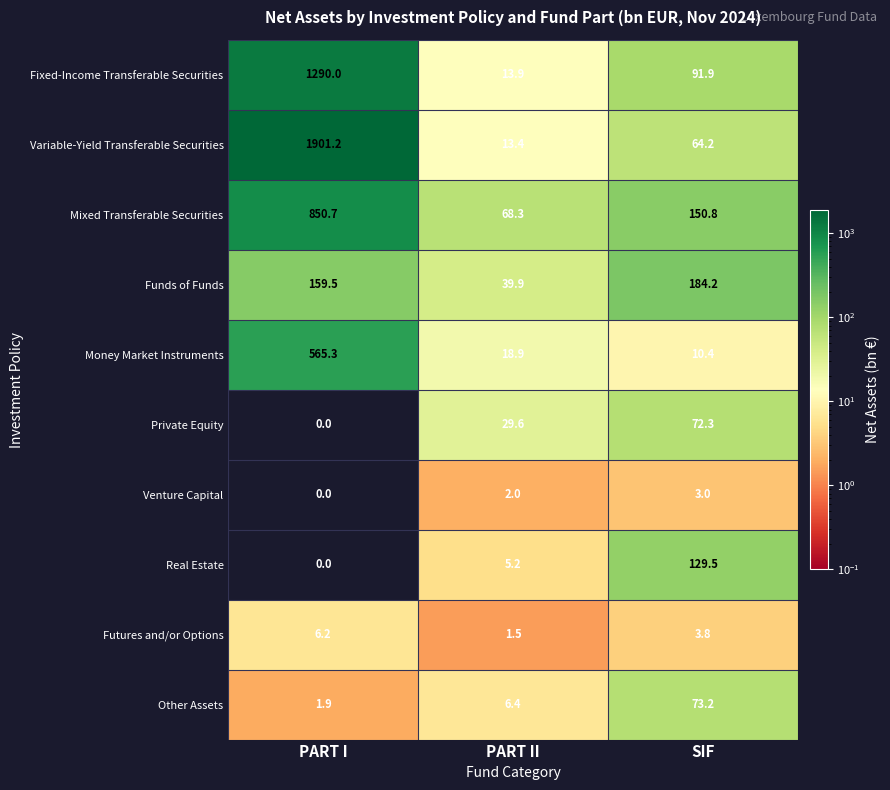

What is the sum of all Money Market Instruments values?

594.6